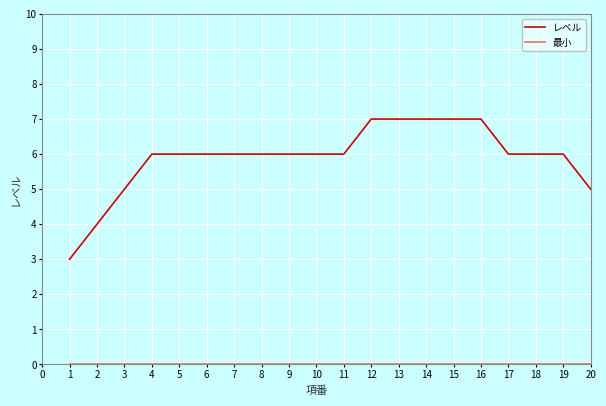

What is the total value across all series at 17?

6